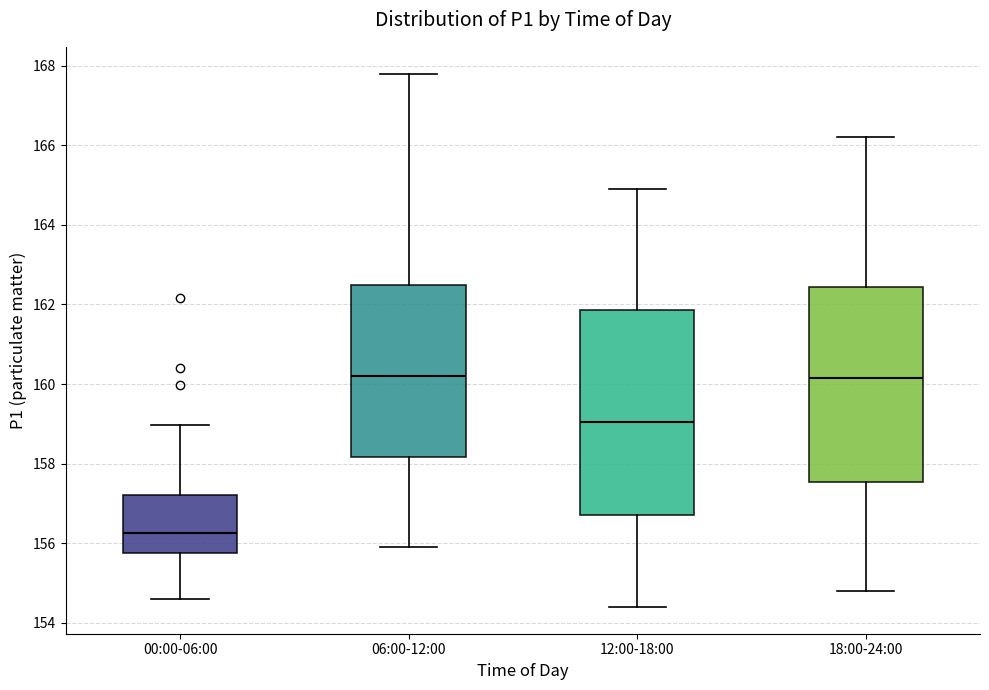

Reading left to right, transcribe this box plot: for each box, give where its median line is, the range the box spans, and where its two whiskers end, as read against the y-axis. The values are not printed on the chart, so give them approximately, as read against the axis.

00:00-06:00: median 156.2, box 155.8 to 157.2, whiskers 154.6 to 159.0
06:00-12:00: median 160.2, box 158.2 to 162.6, whiskers 156.0 to 167.8
12:00-18:00: median 159.0, box 156.8 to 161.8, whiskers 154.4 to 165.0
18:00-24:00: median 160.2, box 157.6 to 162.4, whiskers 154.8 to 166.2